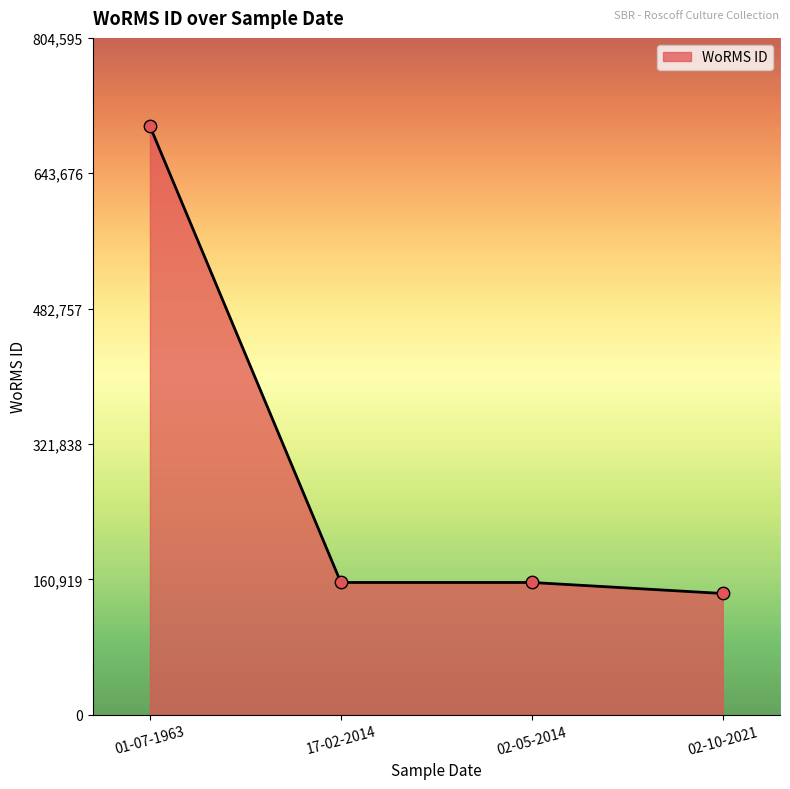

Between 17-02-2014 and 02-10-2021, which is larger?

17-02-2014